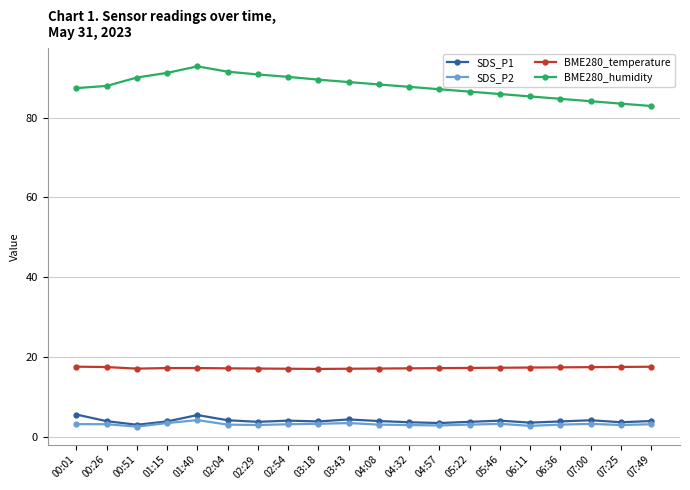

True or false: BME280_temperature and SDS_P2 intersect in this chart.

False